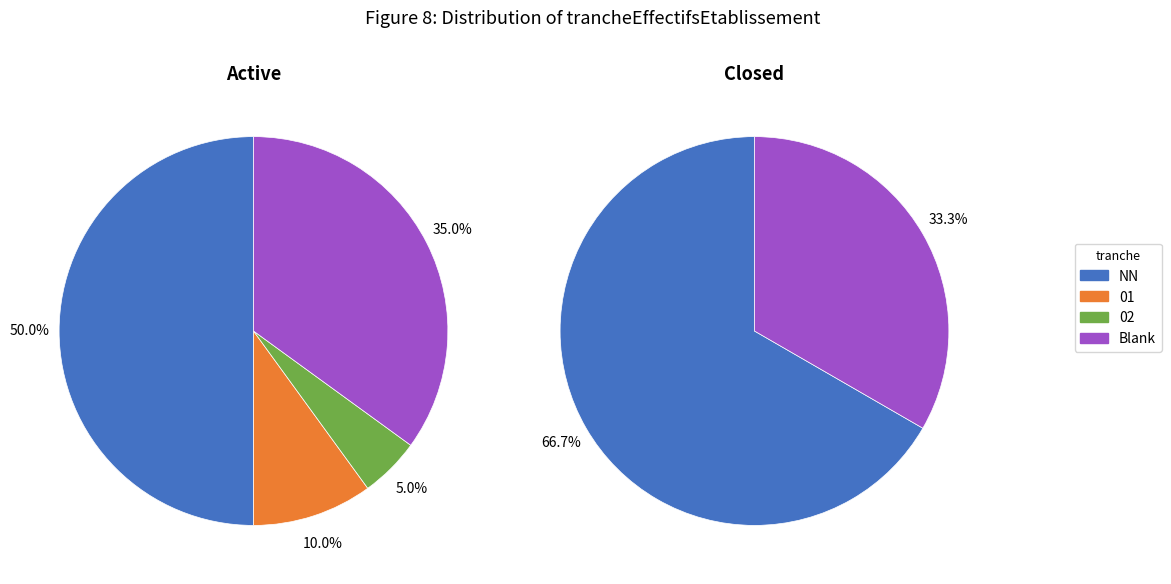

To the nearest percent, what is the average slice percentage?

25%